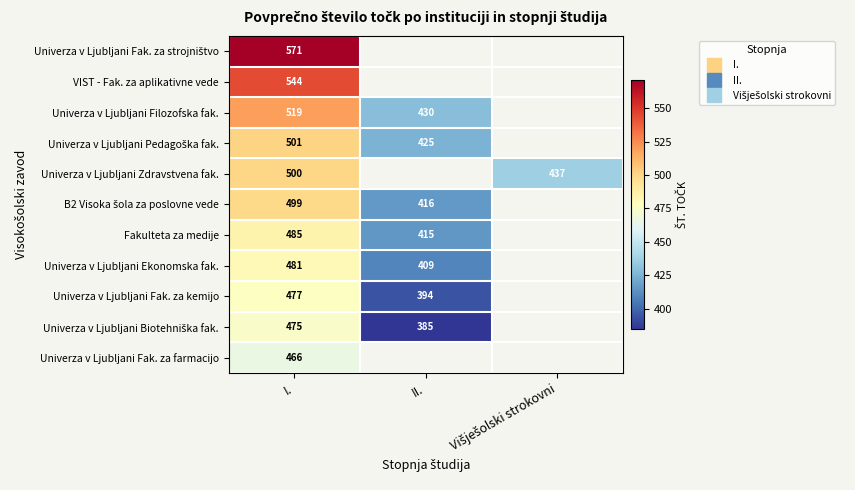

How many data points does each series have?

3